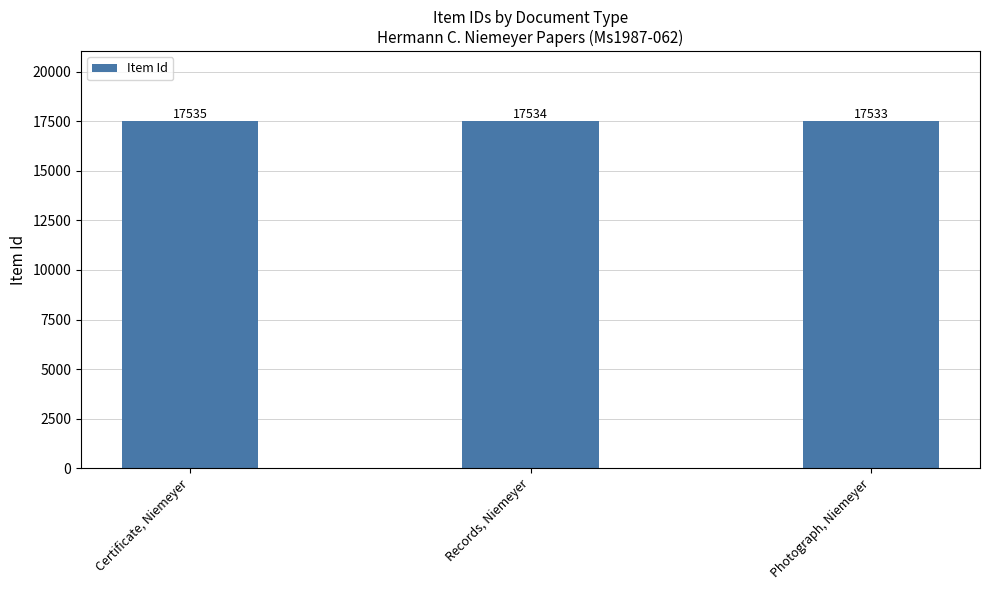

At which category does the chart reach its minimum across all series?

Photograph, Niemeyer